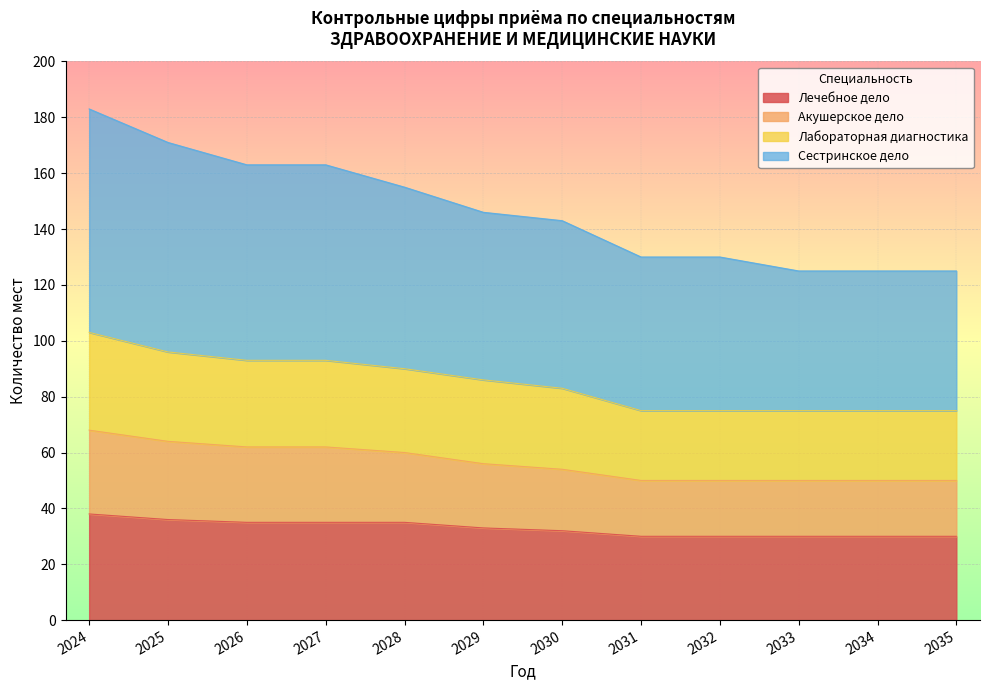

What is the lowest value of the Лечебное дело series?

30